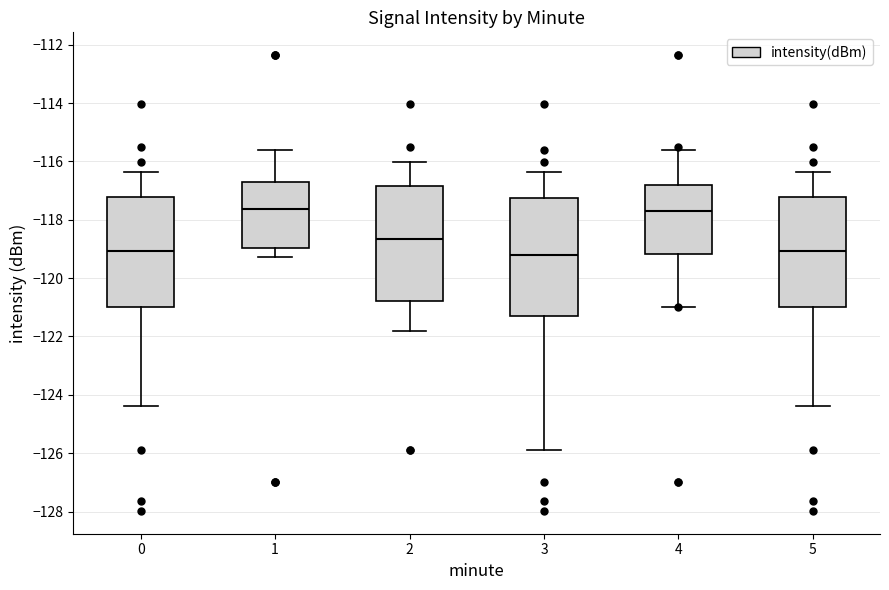

Reading left to right, read every box against the y-axis: the position of its median line, the range the box covers, and the ends of its whiskers. The values are not printed on the chart, so give them approximately, as read against the axis.

0: median -119.0, box -121.0 to -117.2, whiskers -124.4 to -116.4
1: median -117.6, box -119.0 to -116.8, whiskers -119.2 to -115.6
2: median -118.6, box -120.8 to -116.8, whiskers -121.8 to -116.0
3: median -119.2, box -121.2 to -117.2, whiskers -125.8 to -116.4
4: median -117.6, box -119.2 to -116.8, whiskers -121.0 to -115.6
5: median -119.0, box -121.0 to -117.2, whiskers -124.4 to -116.4